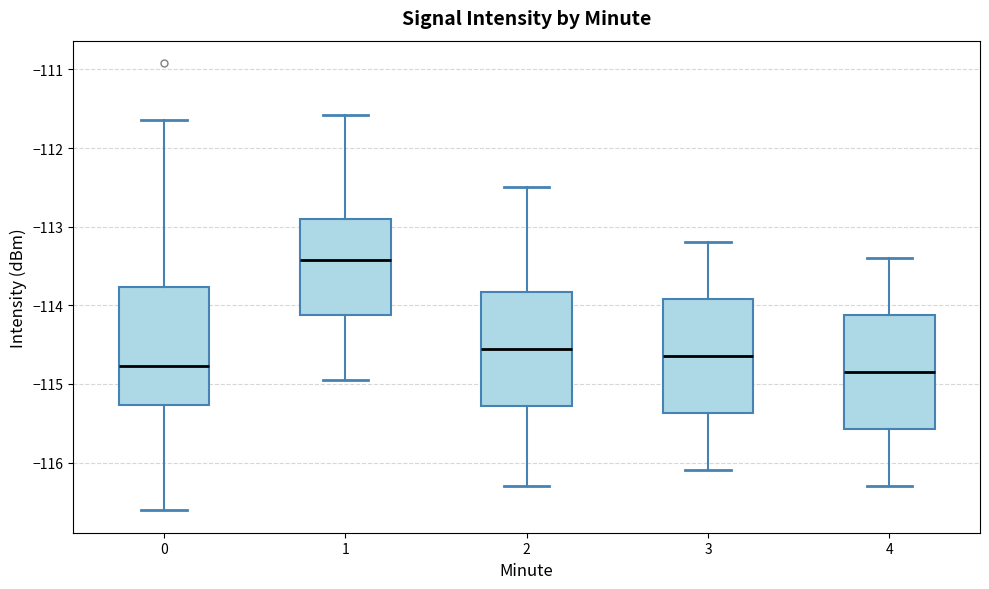

Which box's median line is the highest?

1